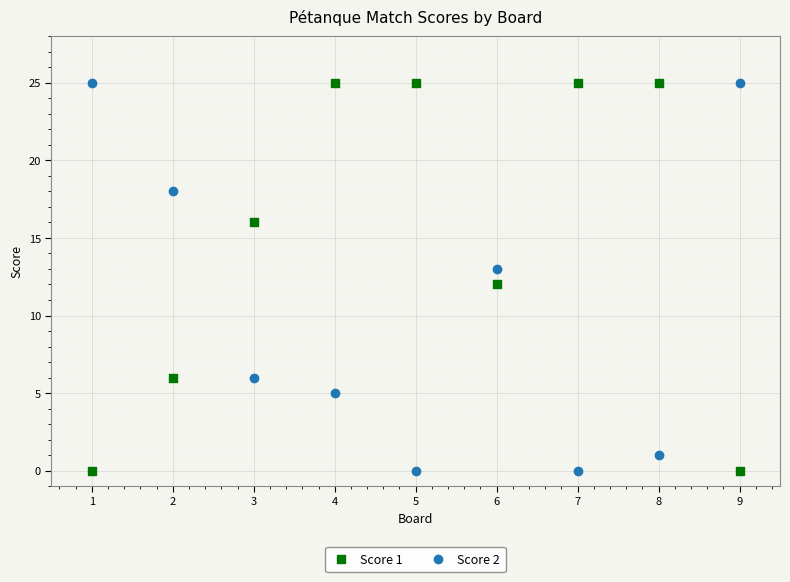

What is the X range (max minus min) for the scatter plot?

8